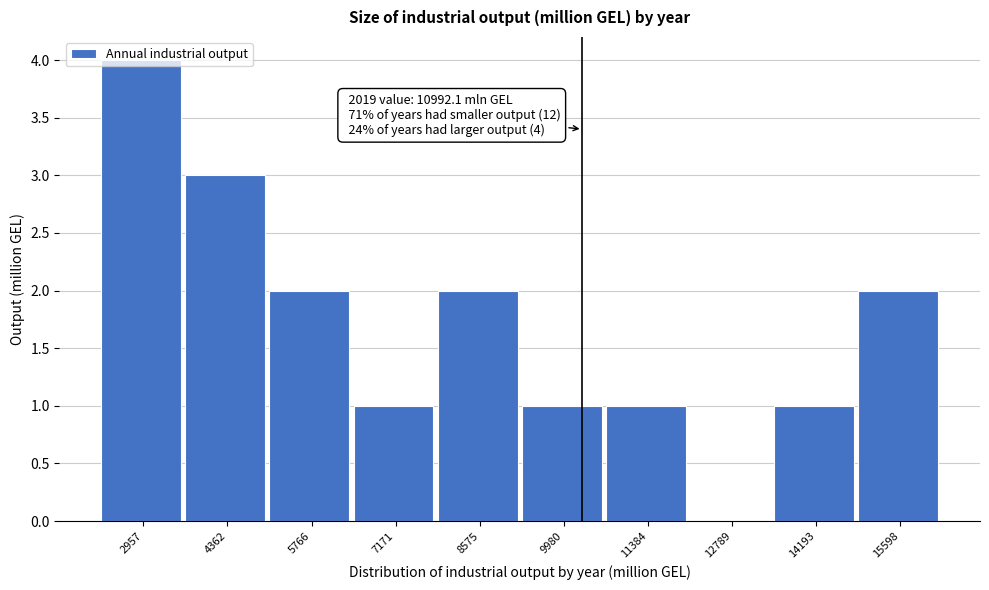

What is the sum of all values?

17